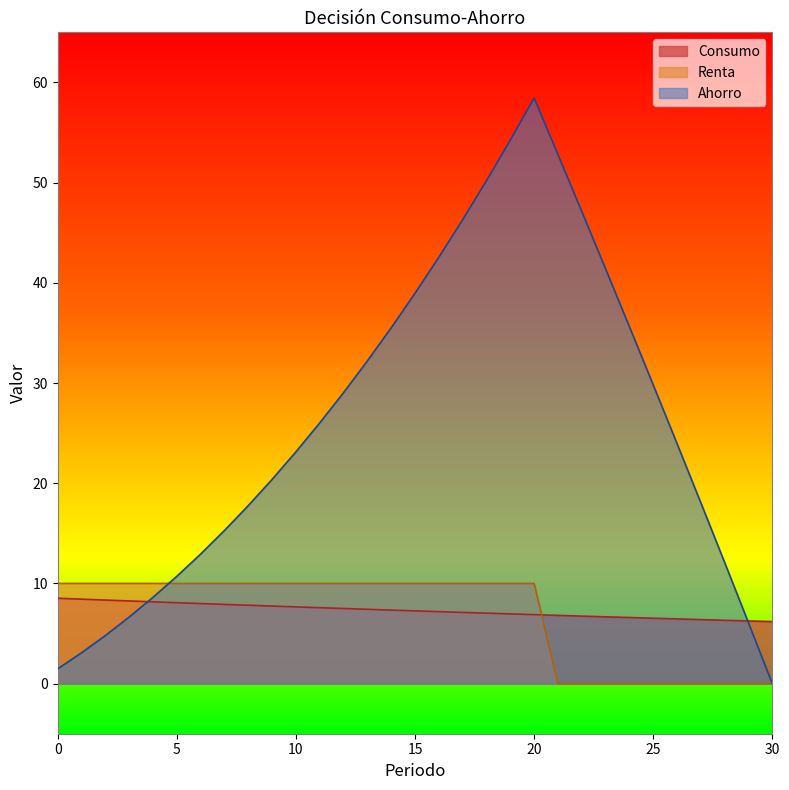

Is it true that Ahorro equals 33.4 at 9?

False